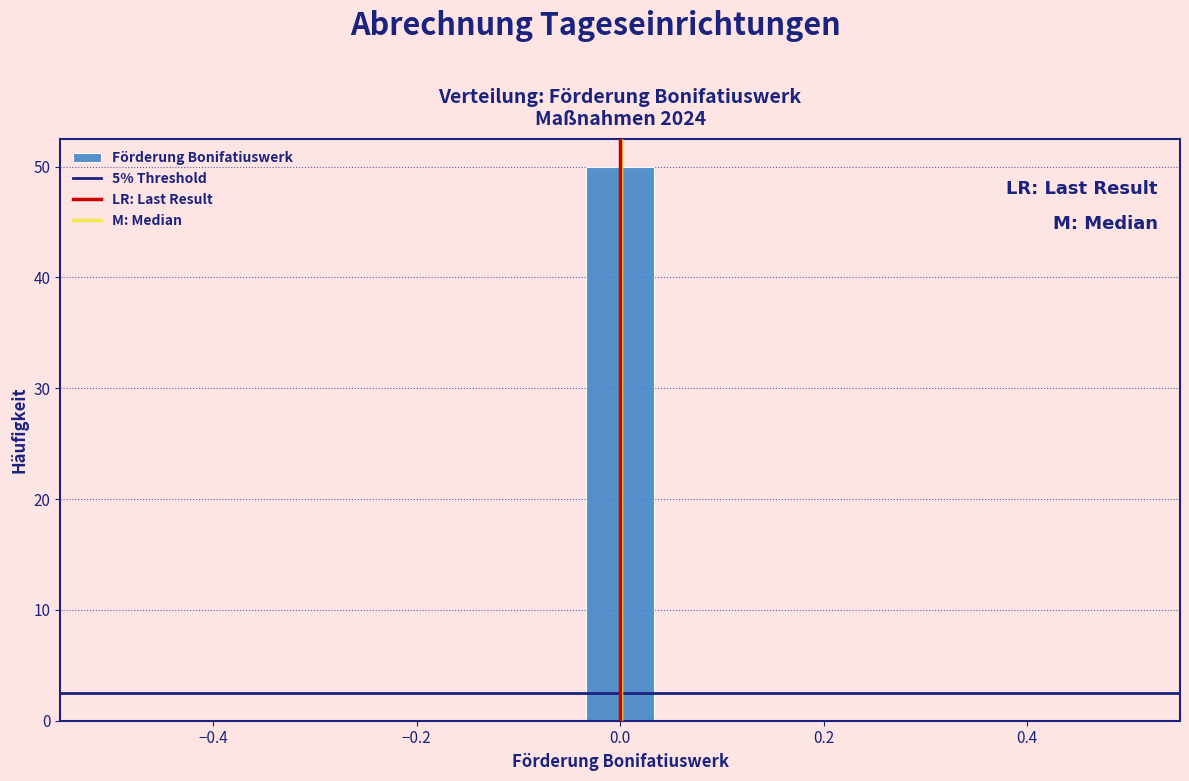

Read against the x-axis, roughly where is the centre of the tallest bar?

0.00